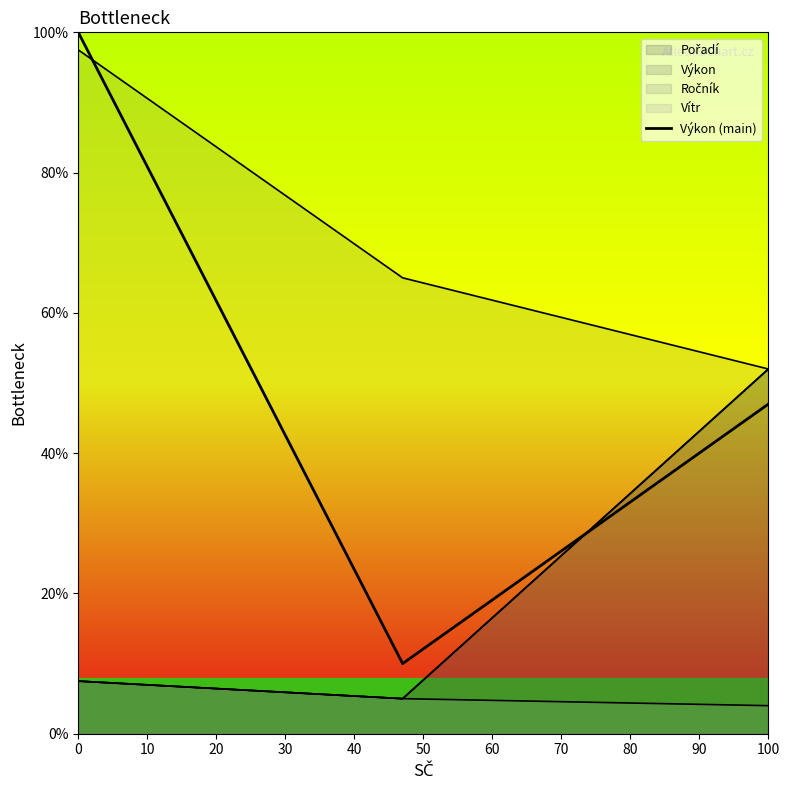

The value at 0 is 100. True or false?

True